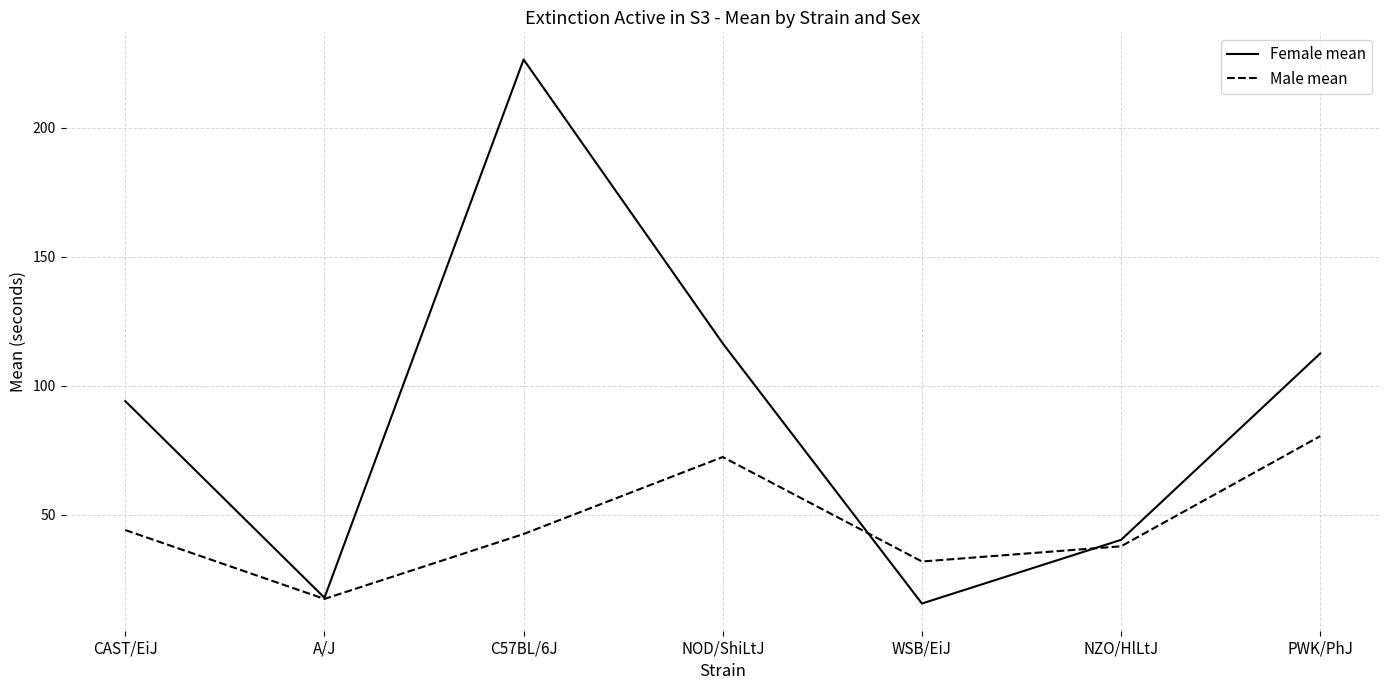

True or false: Male mean has more than 2 points higher than both neighbors.

False